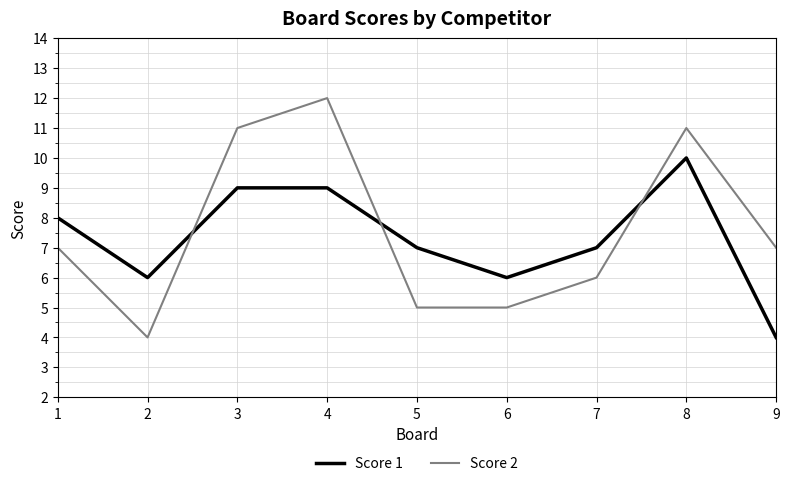

List the series in order of their peak value, highest first.

Score 2, Score 1